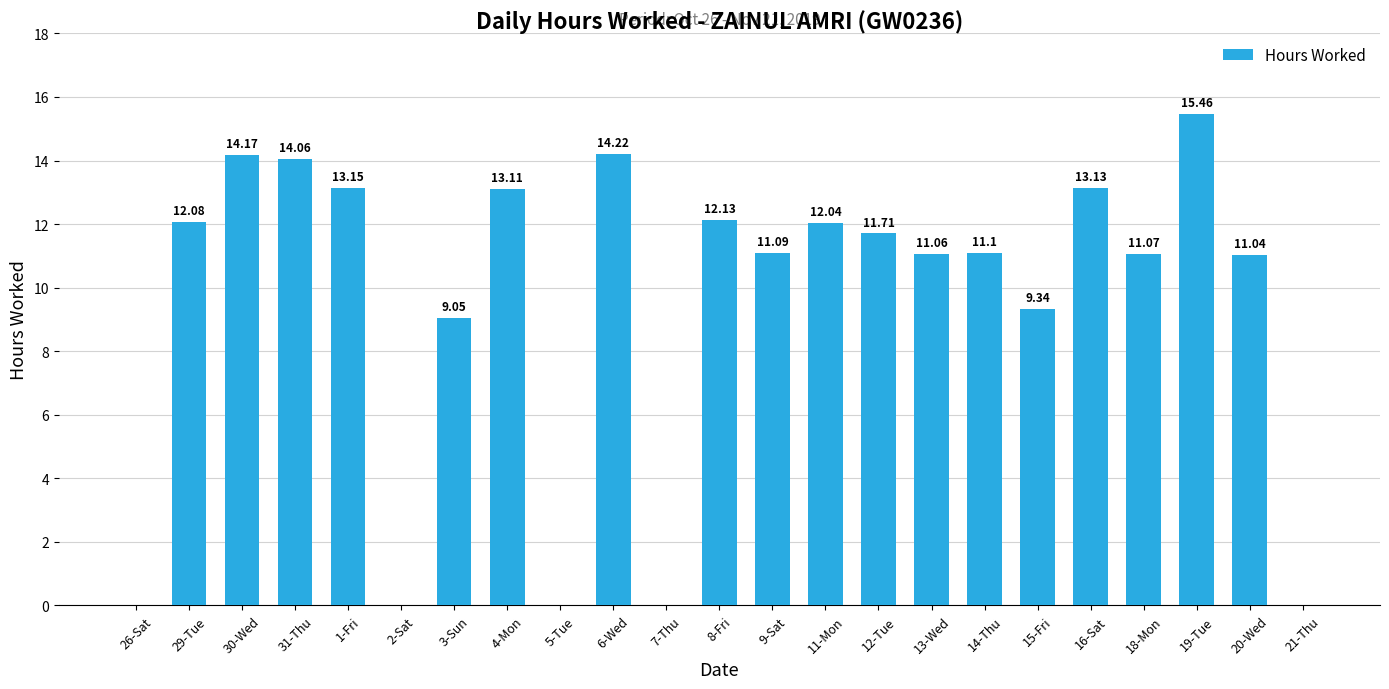

What is the sum of the values at 20-Wed and 3-Sun?

20.1